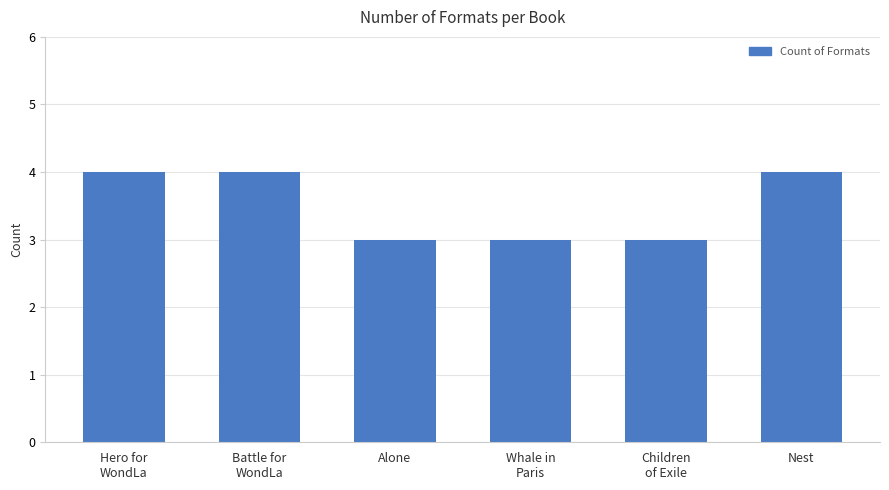

The value at Whale in
Paris is 3. True or false?

True